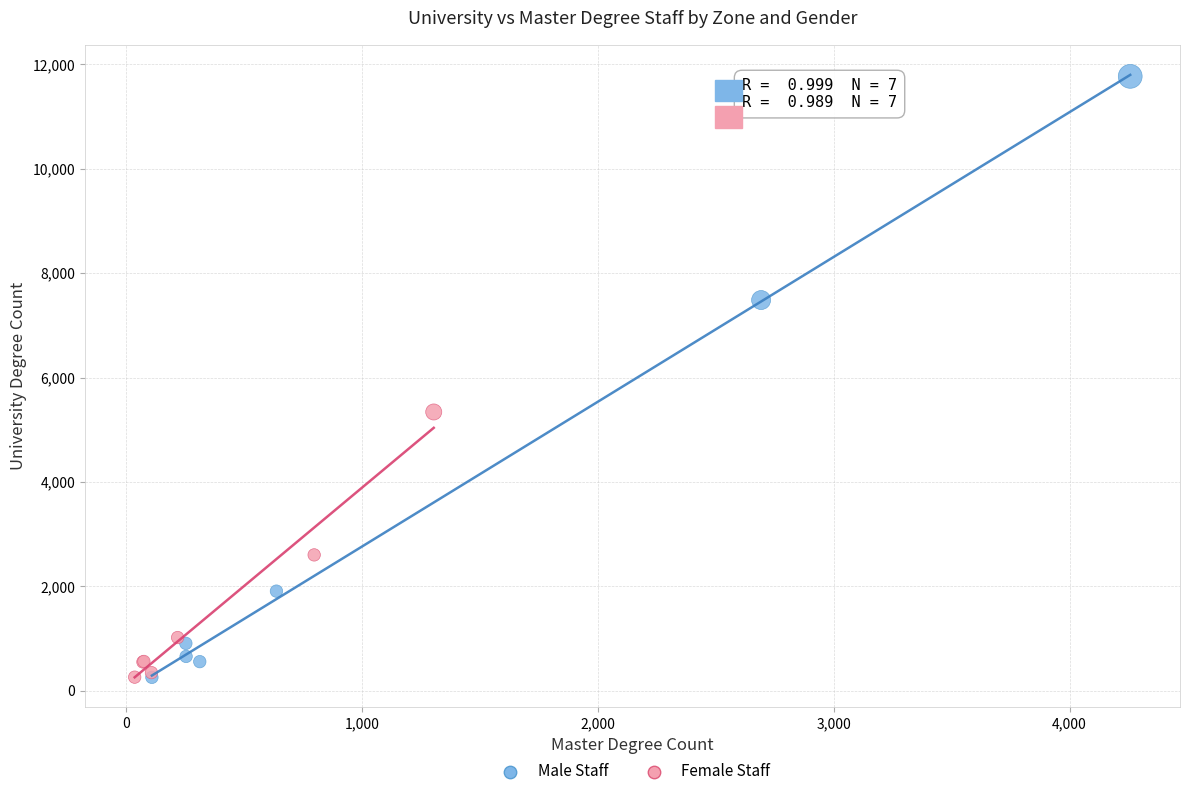

Which series has the widest spread of Y values?

Male Staff